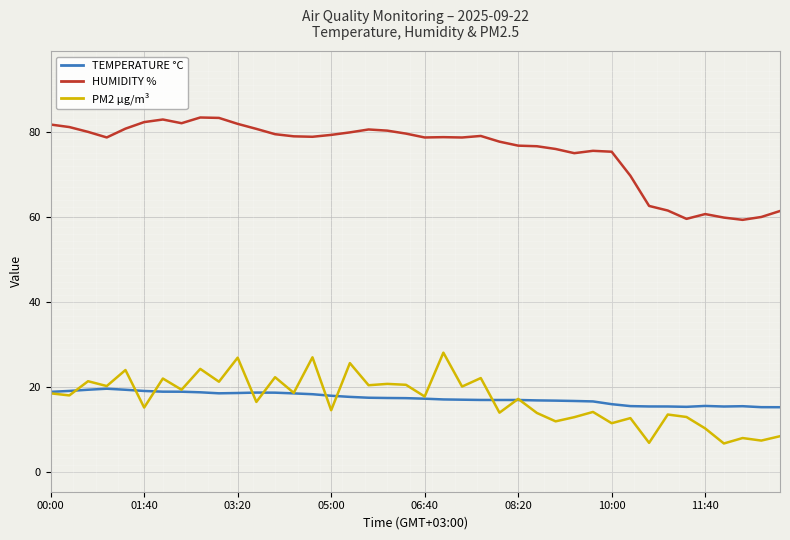

True or false: PM2 µg/m³ and HUMIDITY % intersect in this chart.

False